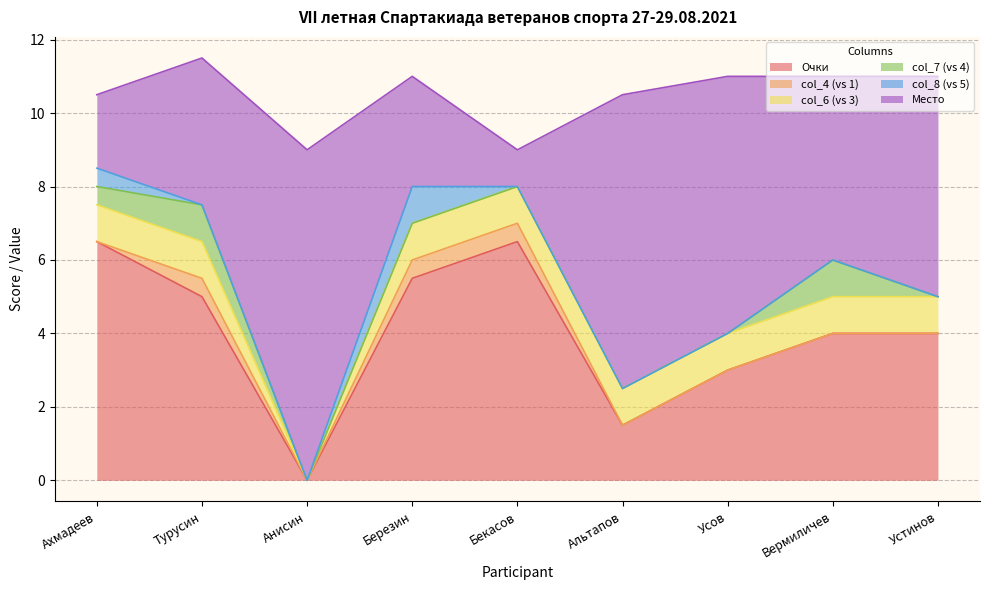

How many lines are shown in the chart?

6